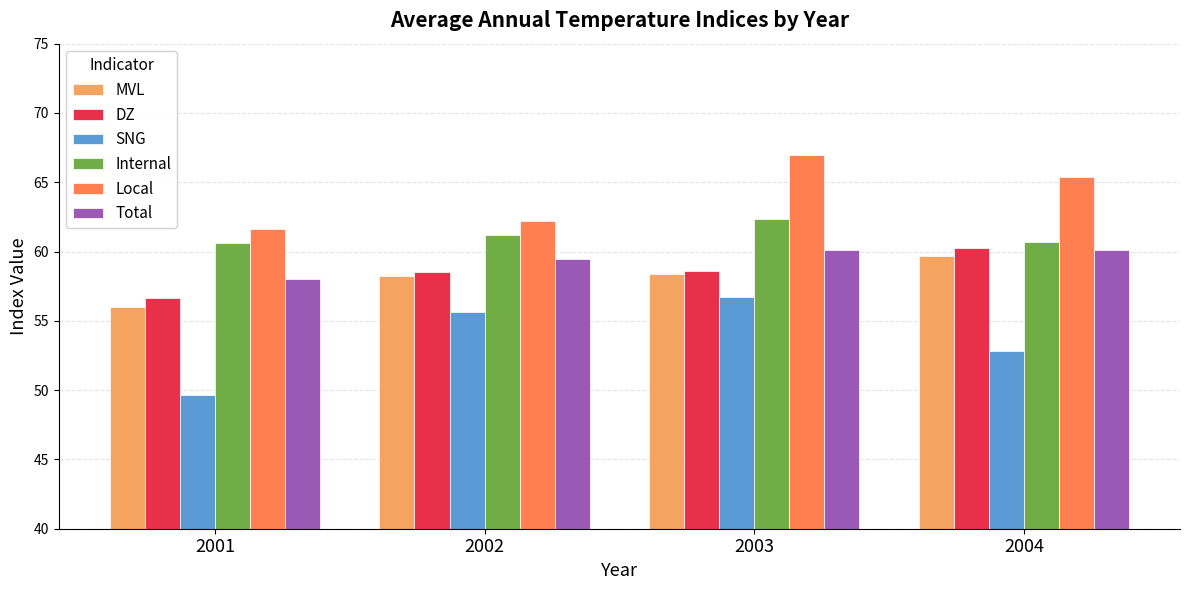

True or false: DZ has a value of 60.2 at 2004.

True